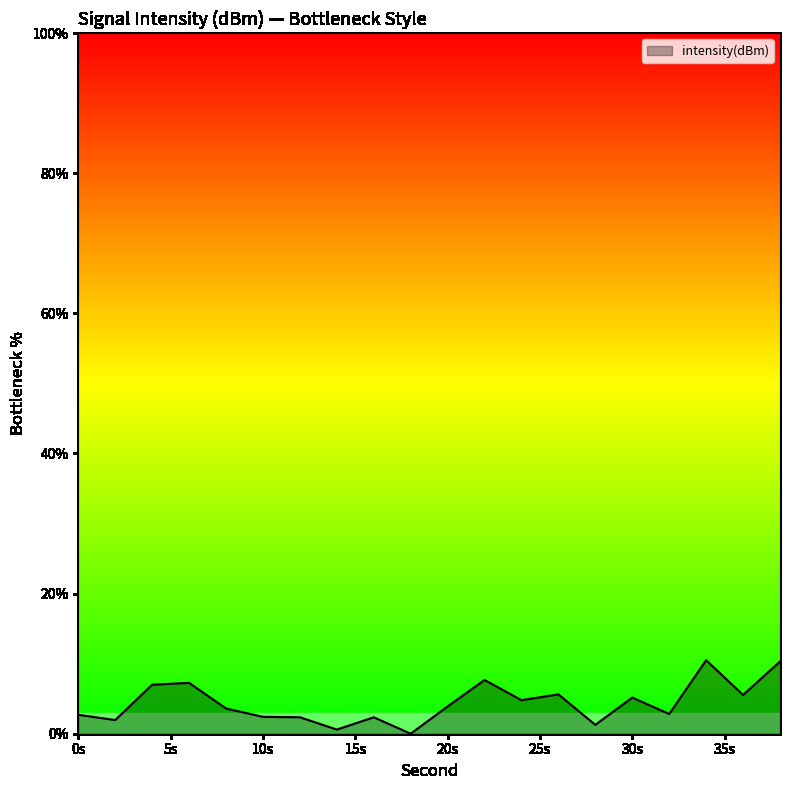

What is the average value?

4.4